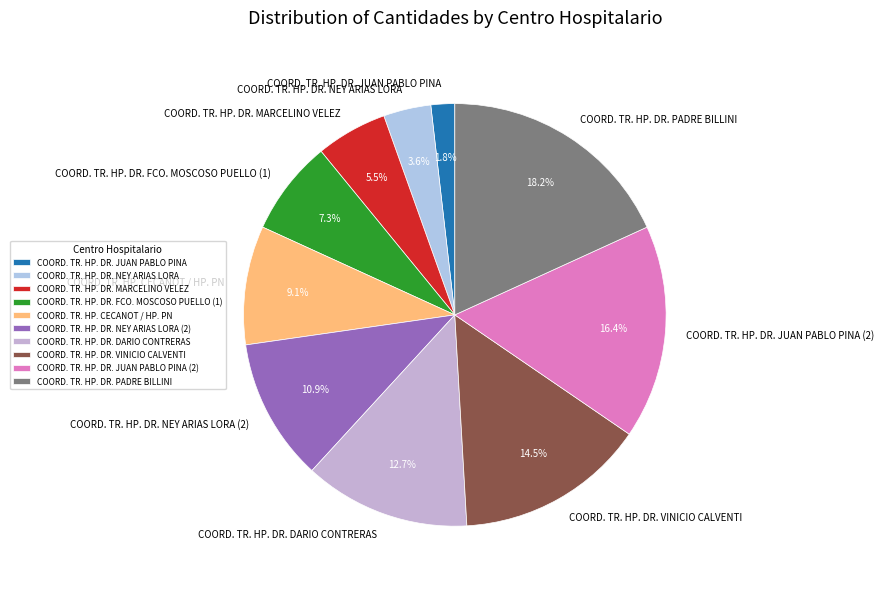

Rank the categories by value from lowest to highest.

COORD. TR. HP. DR. JUAN PABLO PINA, COORD. TR. HP. DR. NEY ARIAS LORA, COORD. TR. HP. DR. MARCELINO VELEZ, COORD. TR. HP. DR. FCO. MOSCOSO PUELLO (1), COORD. TR. HP. CECANOT / HP. PN, COORD. TR. HP. DR. NEY ARIAS LORA (2), COORD. TR. HP. DR. DARIO CONTRERAS, COORD. TR. HP. DR. VINICIO CALVENTI, COORD. TR. HP. DR. JUAN PABLO PINA (2), COORD. TR. HP. DR. PADRE BILLINI